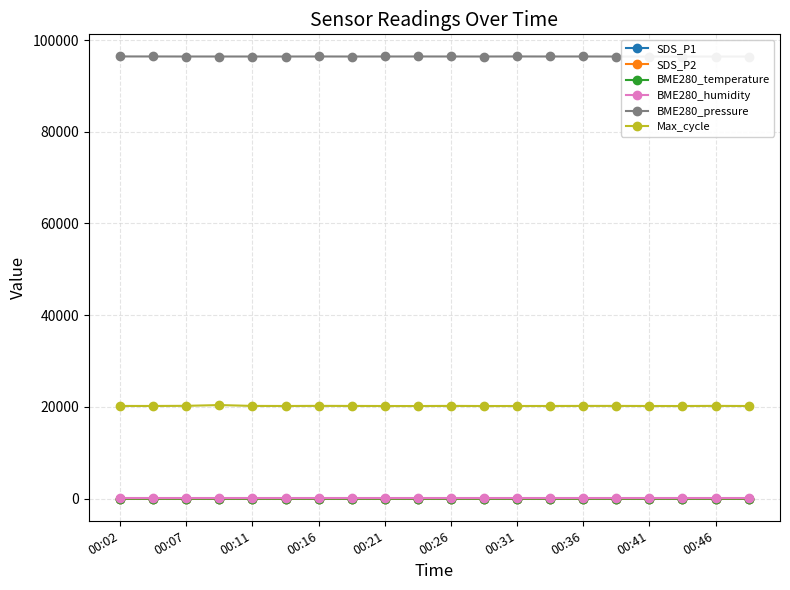

What is the sum of the Max_cycle values at 00:31 and 00:36?

40426.0